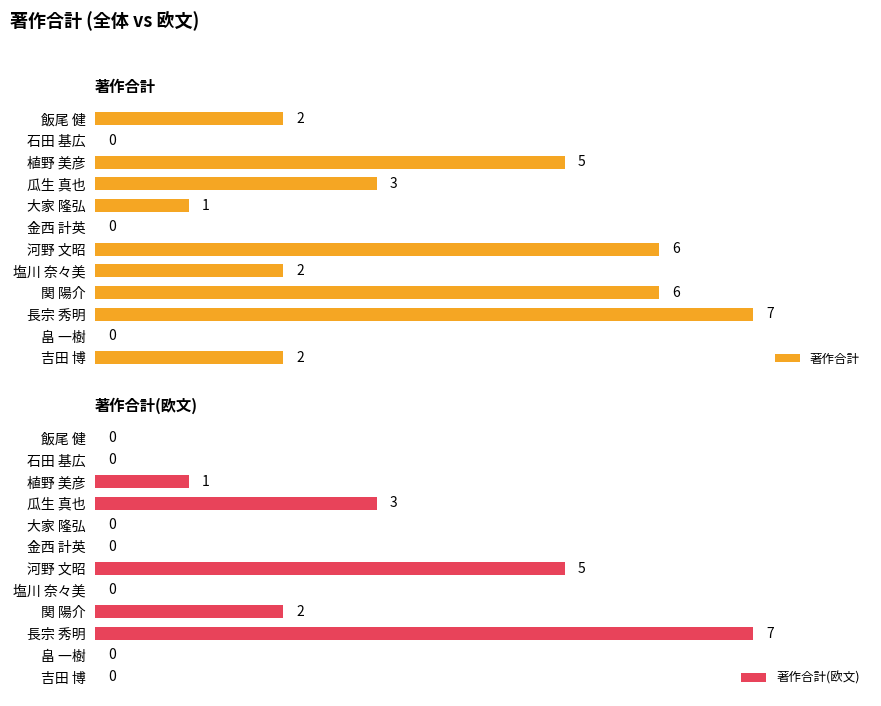

How many 著作合計 values are between 1 and 6?

8